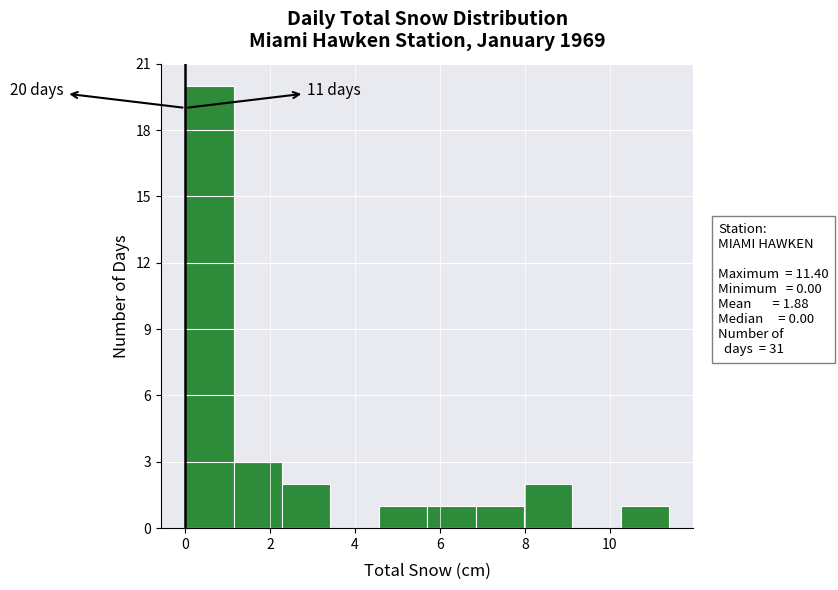

Which range on the x-axis has the tallest bar?

0.00 to 1.14